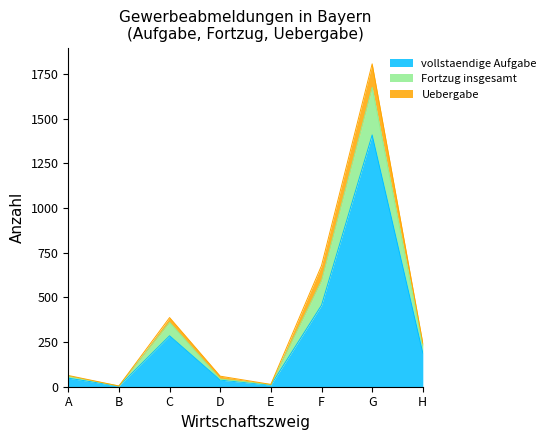

The value of Fortzug insgesamt at B is 4. True or false?

True